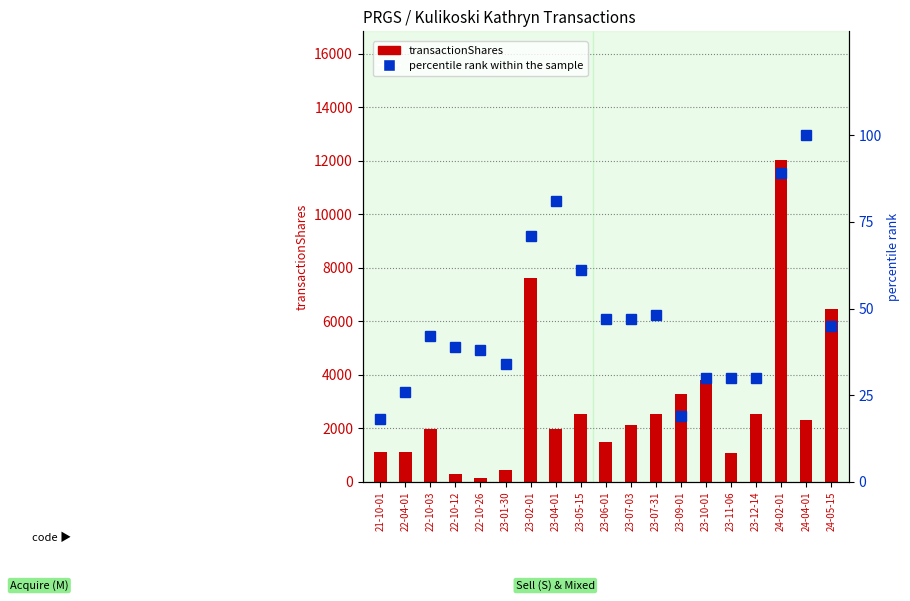

Rank the categories by percentile rank within the sample value from highest to lowest.

24-04-01, 24-02-01, 23-04-01, 23-02-01, 23-05-15, 23-07-31, 23-06-01, 23-07-03, 24-05-15, 22-10-03, 22-10-12, 22-10-26, 23-01-30, 23-10-01, 23-11-06, 23-12-14, 22-04-01, 23-09-01, 21-10-01